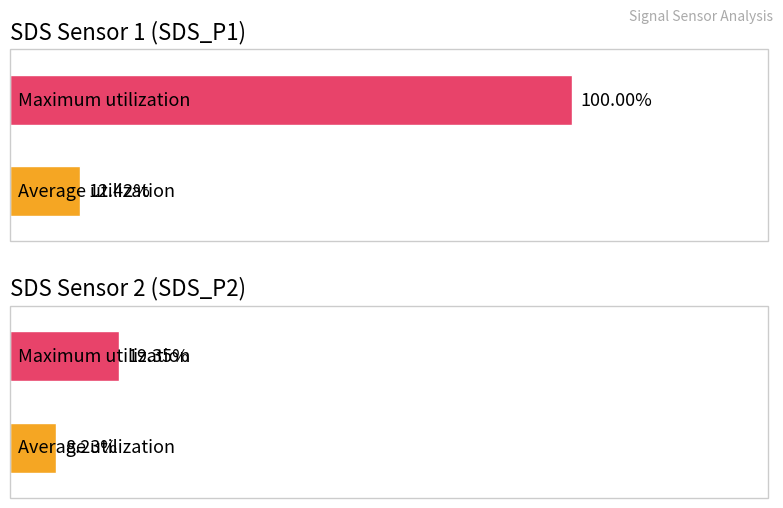

Which series has the widest spread of values?

SDS_P1